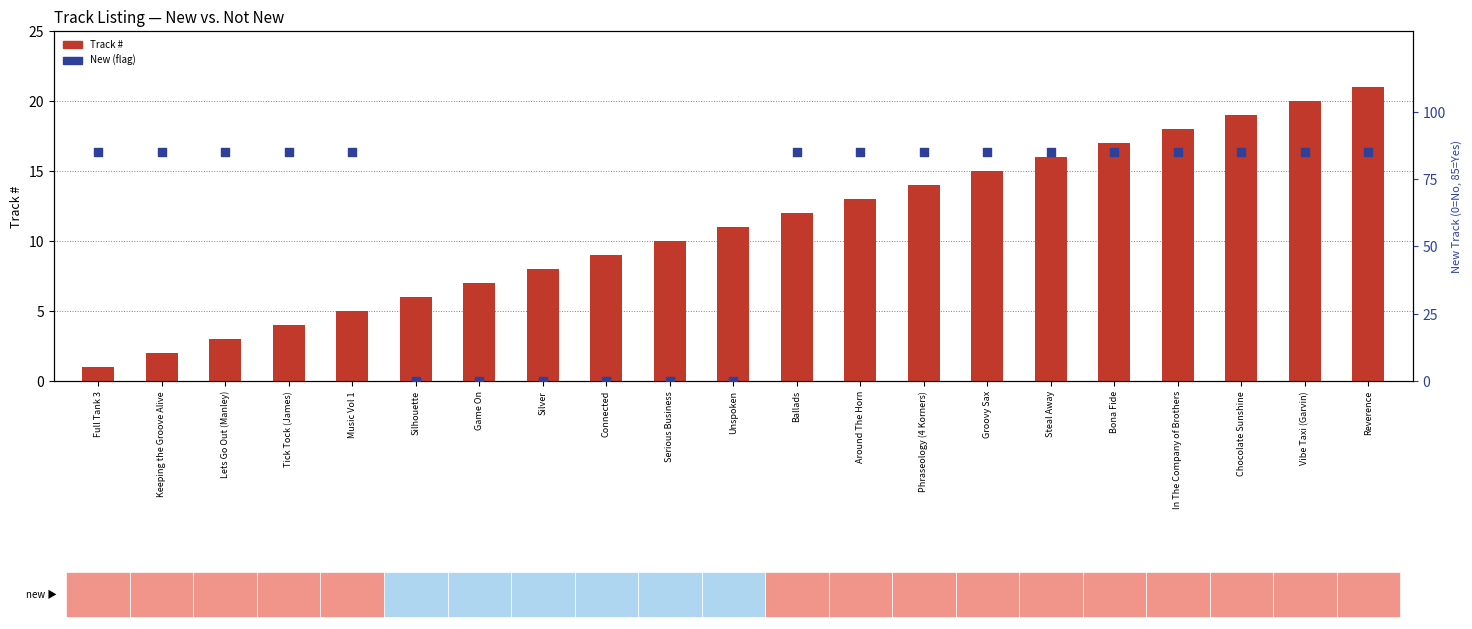

Which series has the largest Y range (max minus min)?

New (flag)